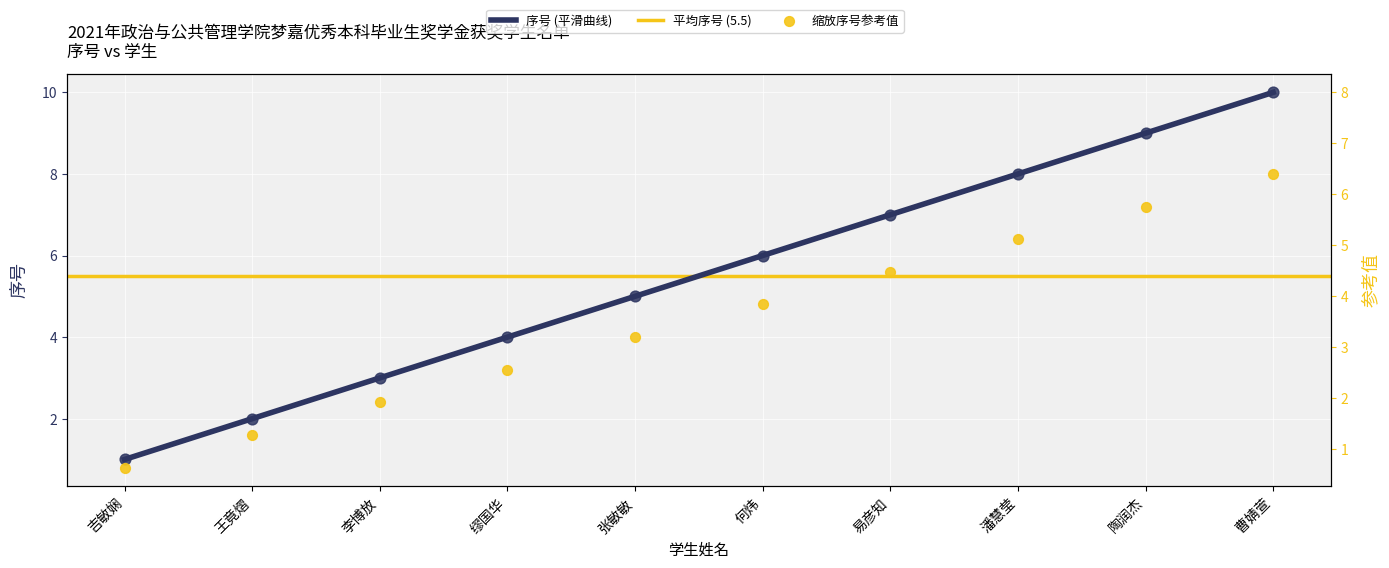

Between 张敏敏 and 曹婧萱, which is larger?

曹婧萱